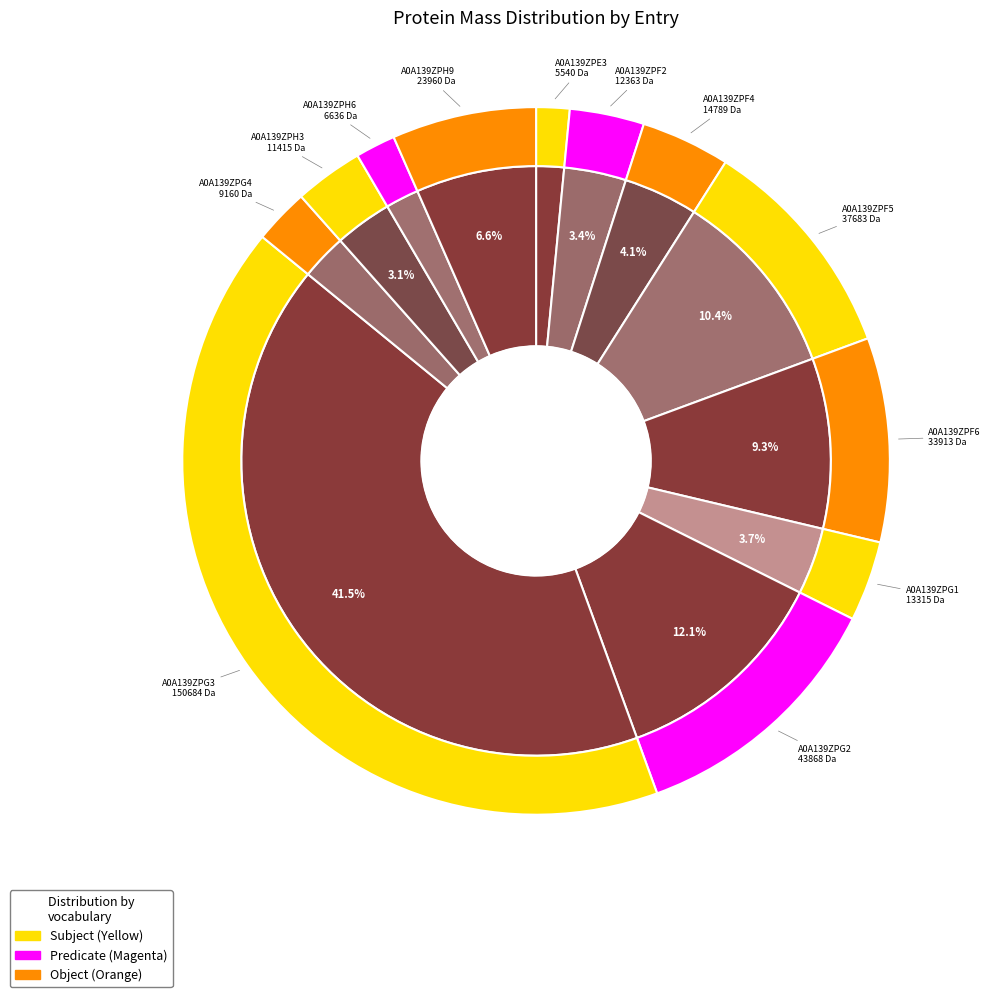

What percentage is NOT represented by A0A139ZPF4?

95.9%